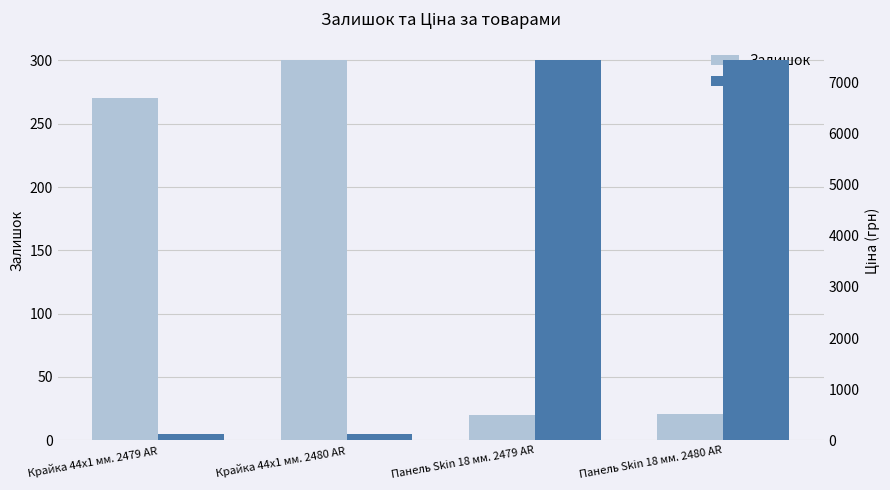

At which category is the sum across all series the highest?

Панель Skin 18 мм. 2480 AR